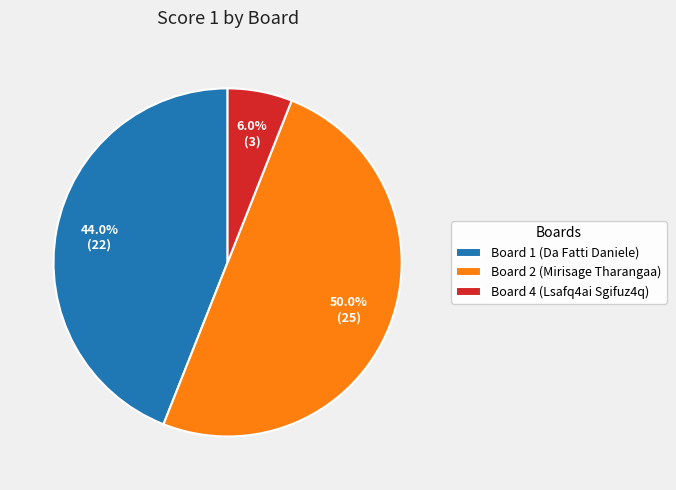

What is the majority slice?

Board 2 (Mirisage Tharangaa)